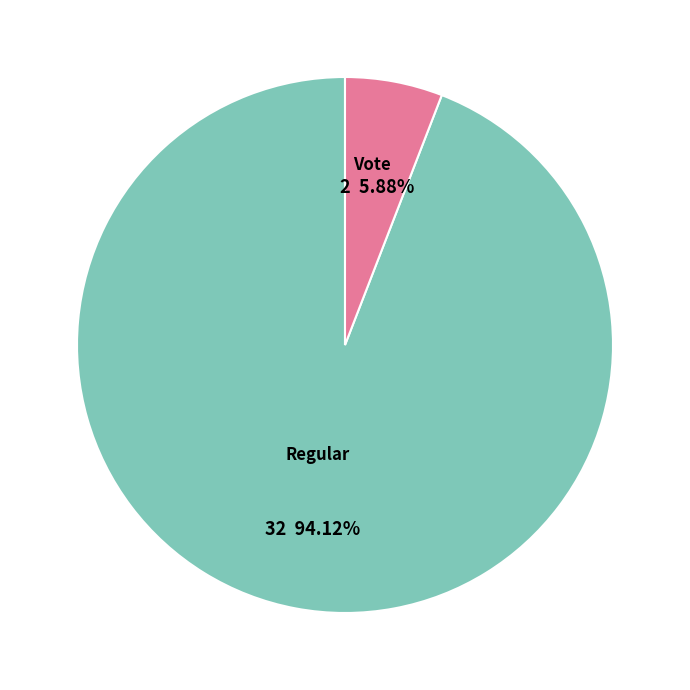

Approximately how many times larger is the value at Regular compared to Vote?

16.0